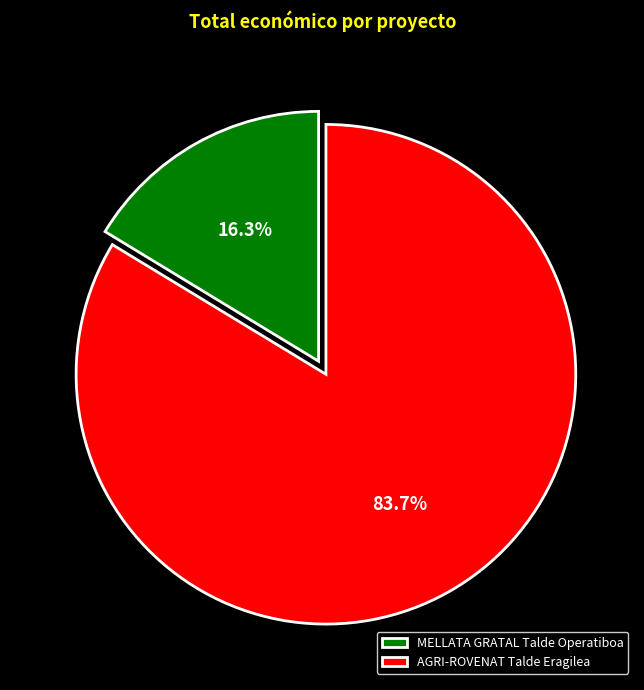

Rank the categories by value from highest to lowest.

AGRI-ROVENAT Talde Eragilea, MELLATA GRATAL Talde Operatiboa